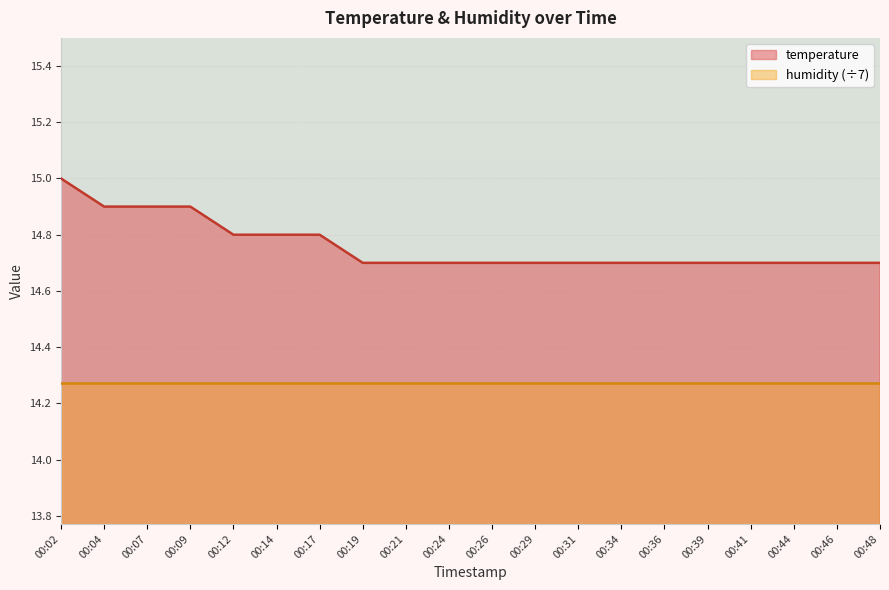

List the labels in order of value, largest first.

00:02, 00:04, 00:07, 00:09, 00:12, 00:14, 00:17, 00:19, 00:21, 00:24, 00:26, 00:29, 00:31, 00:34, 00:36, 00:39, 00:41, 00:44, 00:46, 00:48